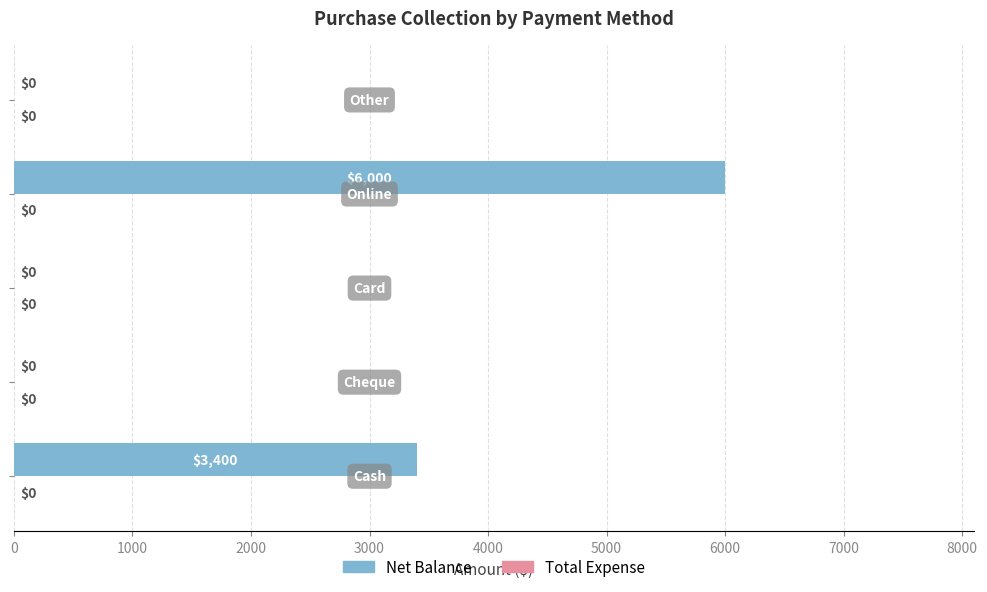

Are the bars horizontal?

Yes